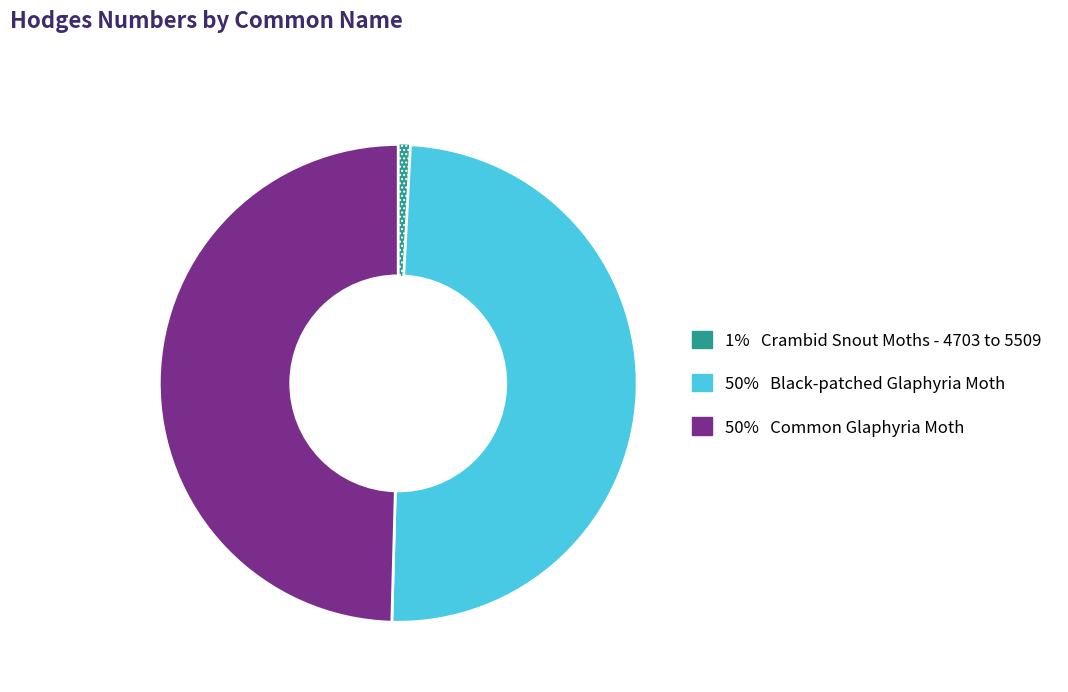

Does any single category account for the majority?

No